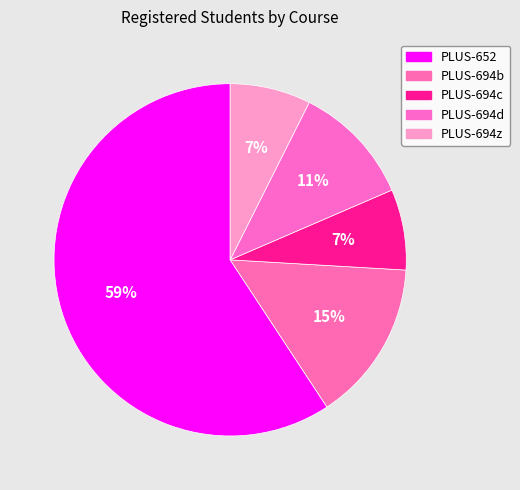

Approximately how many times larger is the value at PLUS-694d compared to PLUS-694b?

0.8